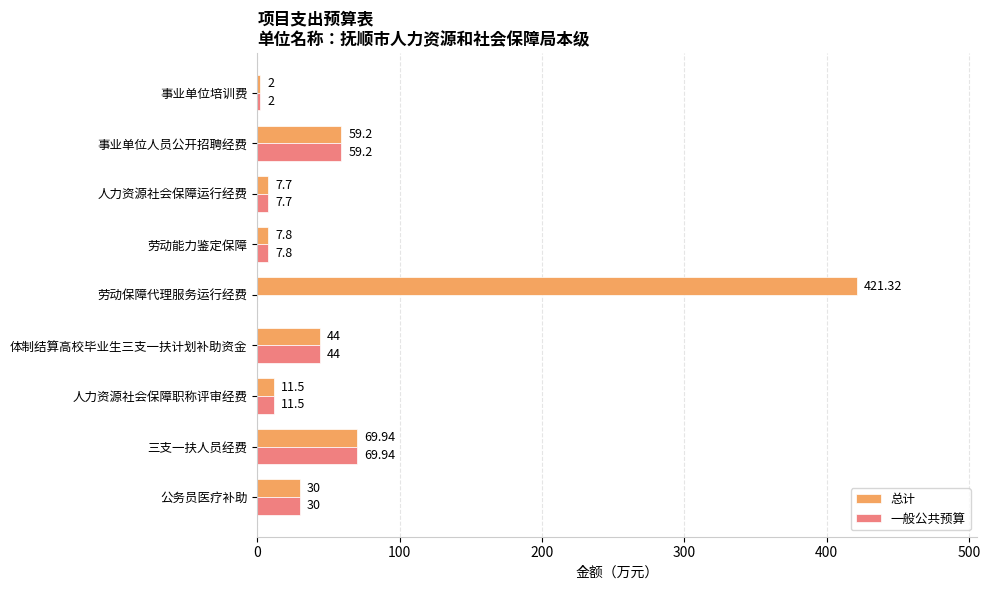

Where is 总计 nearest to the value 211?

三支一扶人员经费